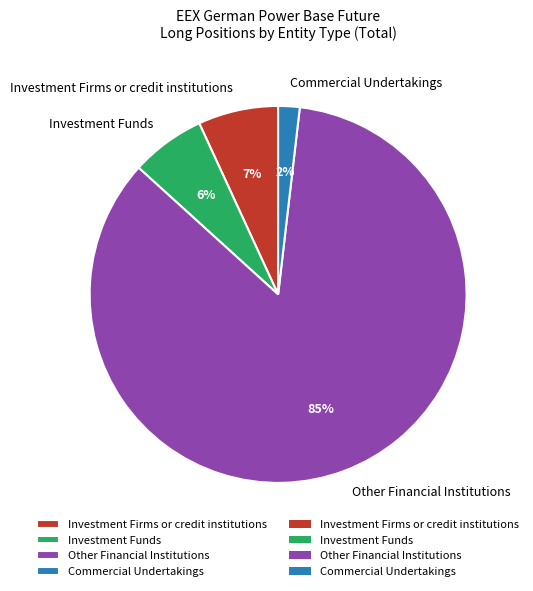

How many segments does this pie chart have?

4